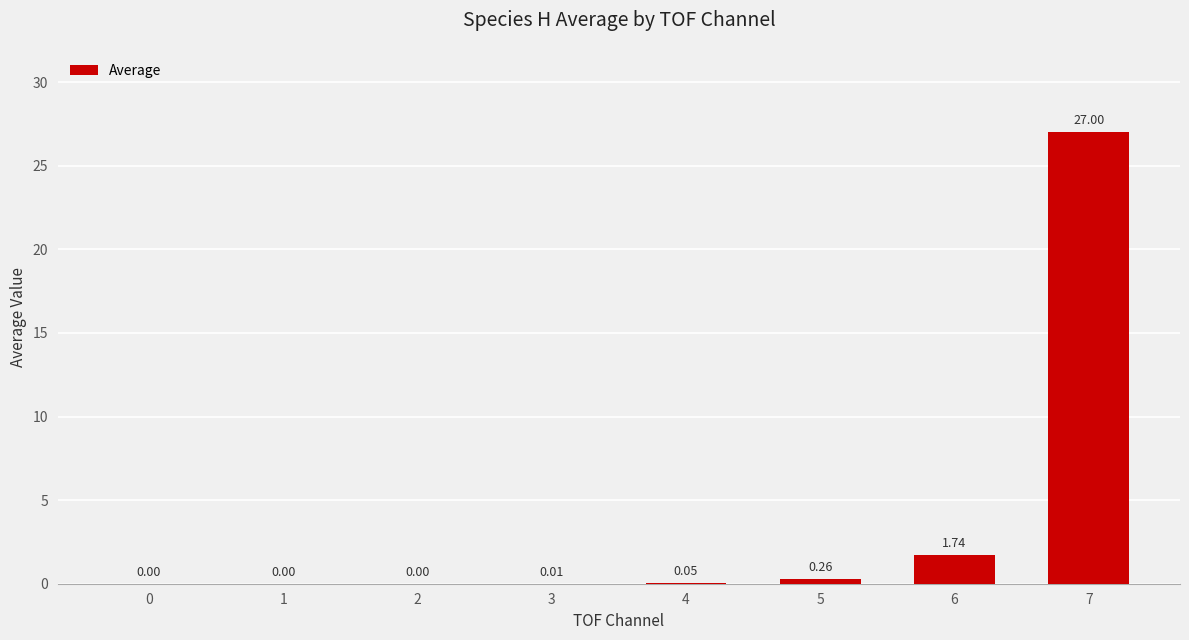

What is the sum of all values?

29.1